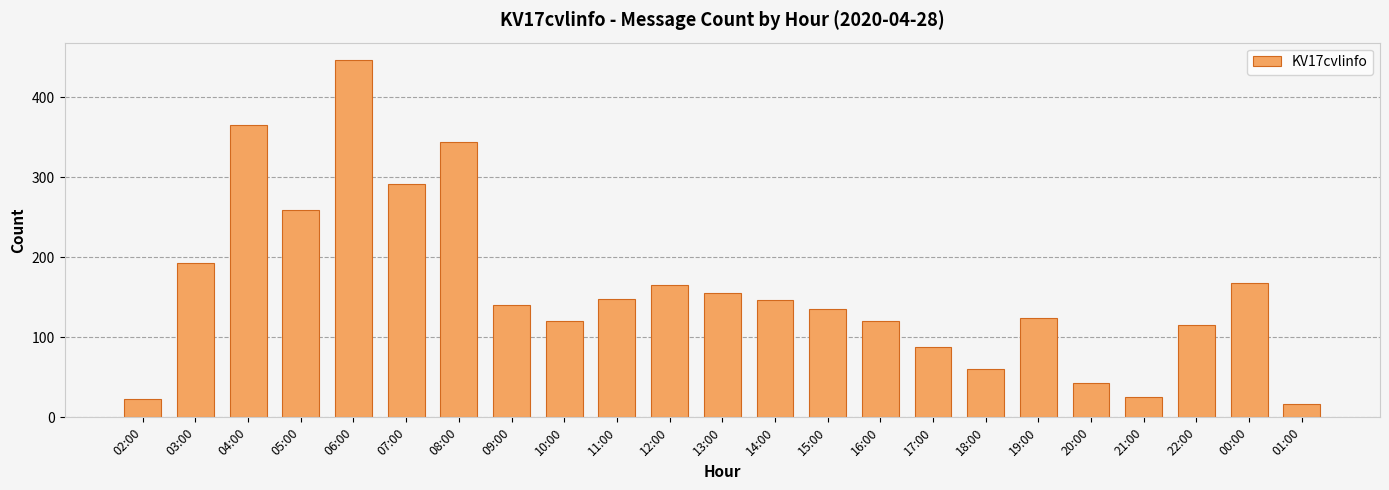

Is it true that the value at 19:00 is 124?

True